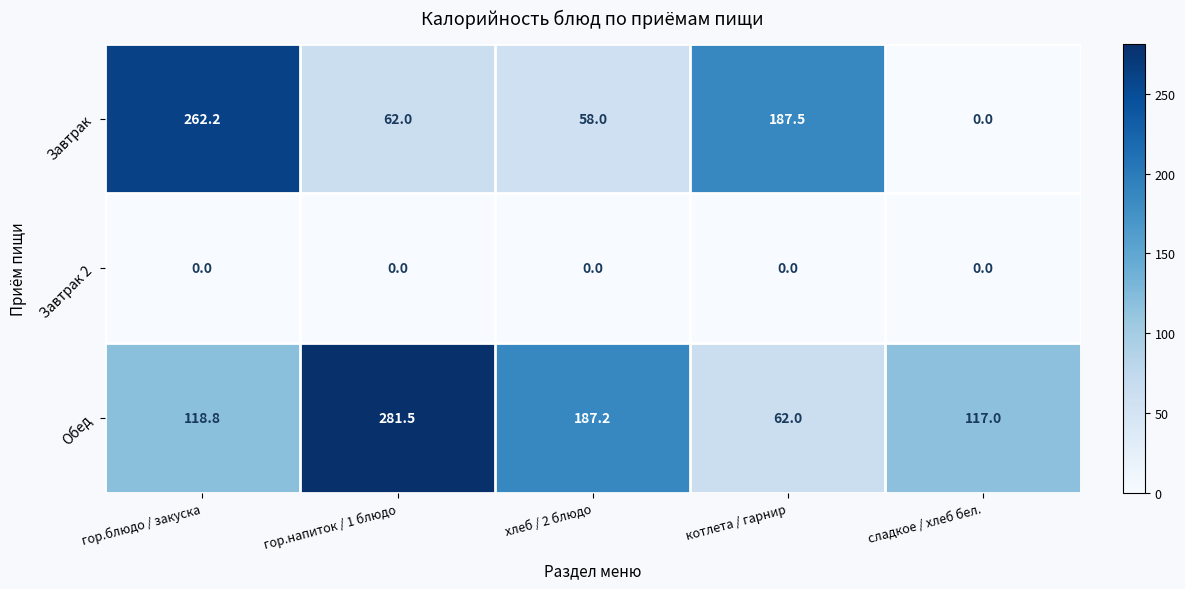

What is the average value of the Обед series?

153.3